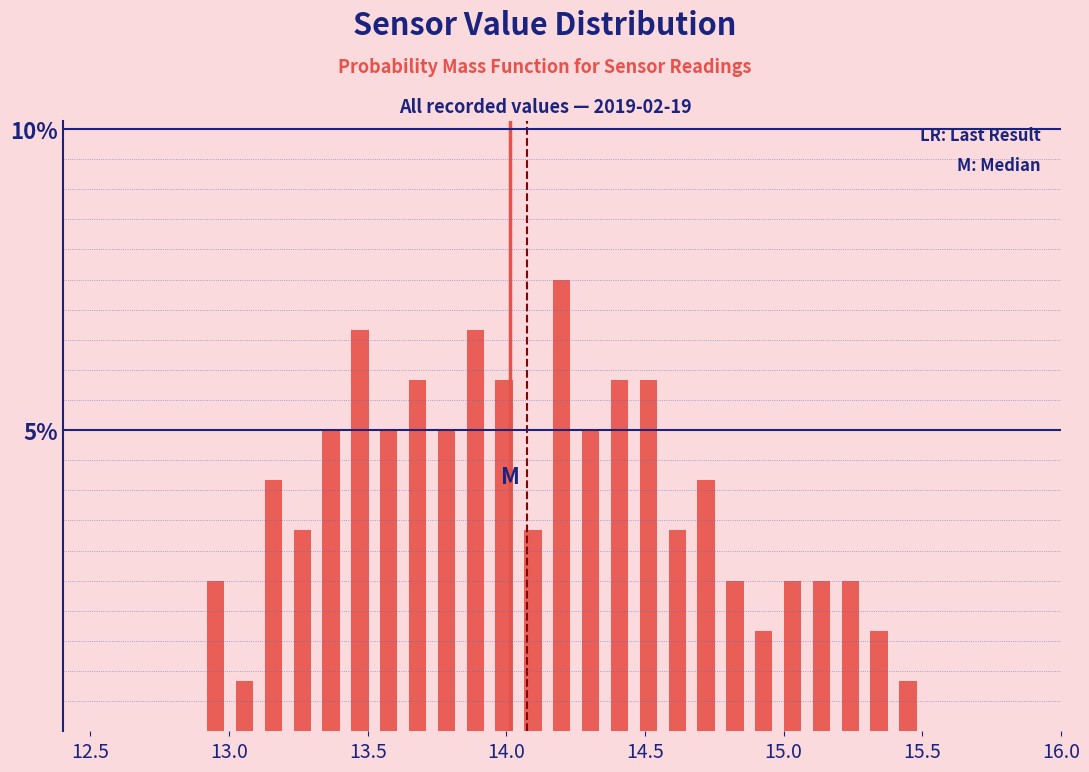

Read against the x-axis, roughly where is the centre of the tallest bar?

14.20